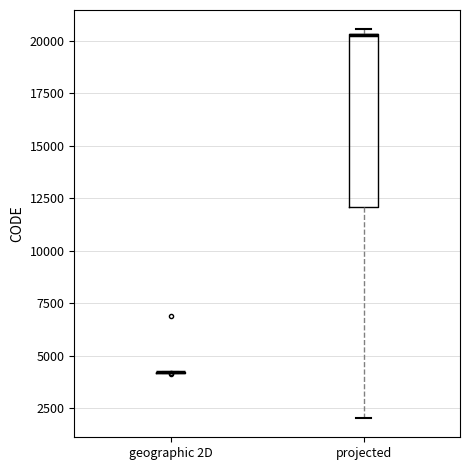

Comparing the boxes themselves (not the whiskers), which one is the tallest?

projected